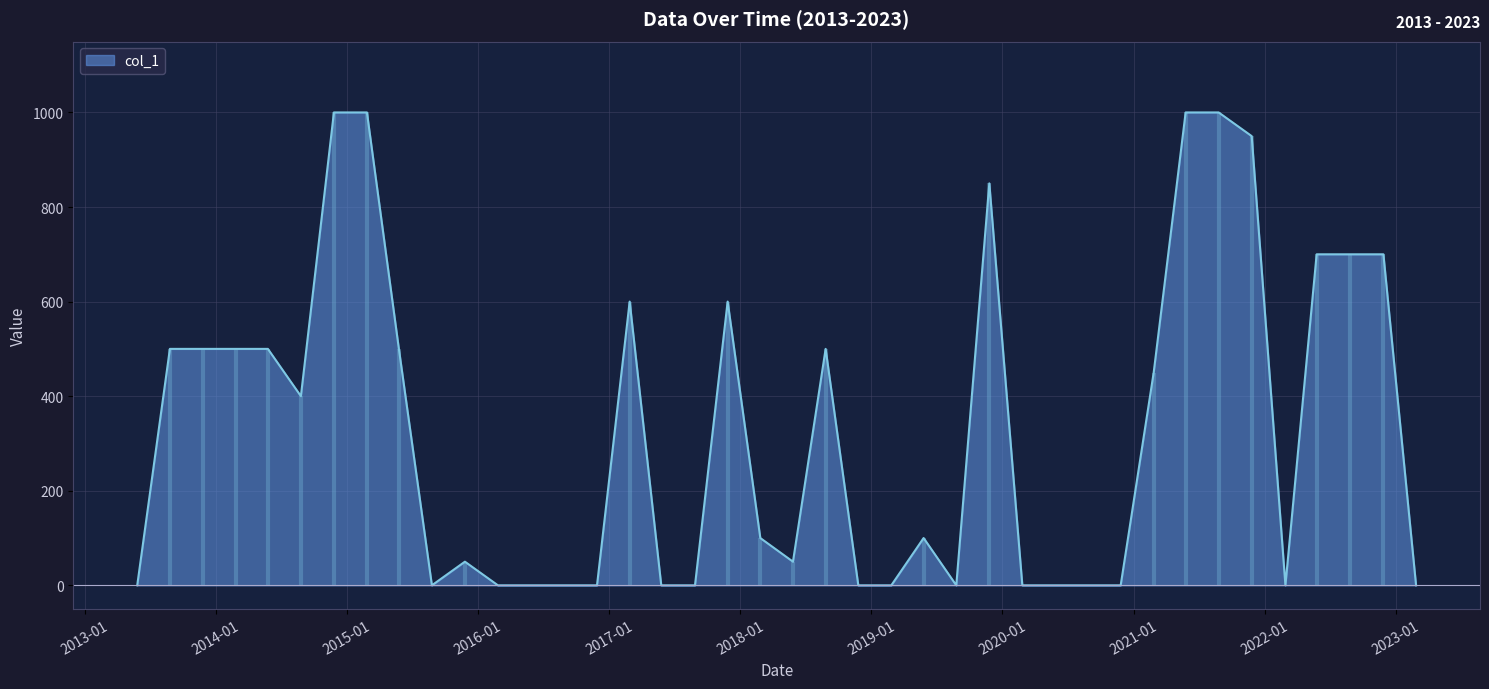

What is the ratio of the value at 20140526 to the value at 20130826?

1.0